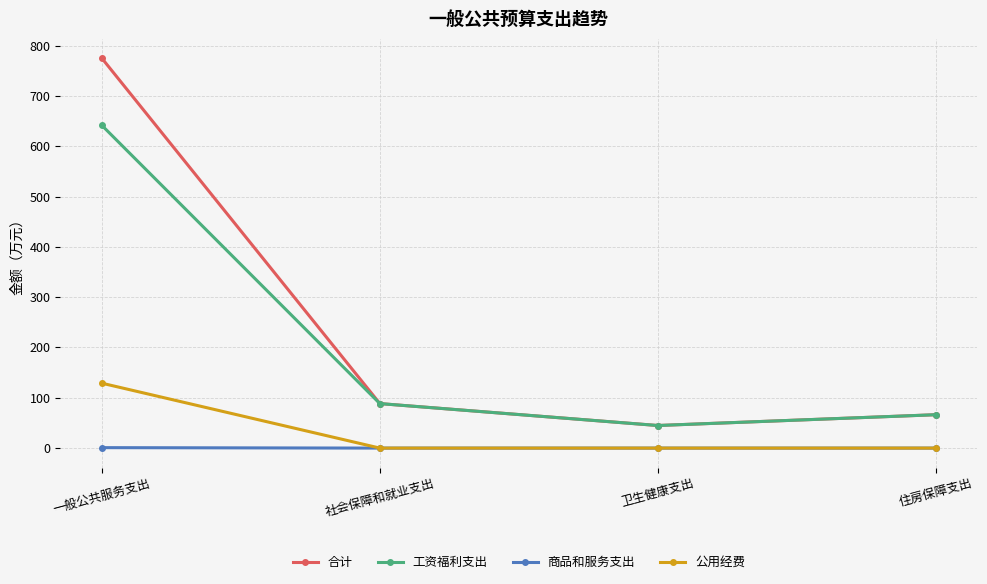

True or false: 商品和服务支出 and 合计 intersect in this chart.

False